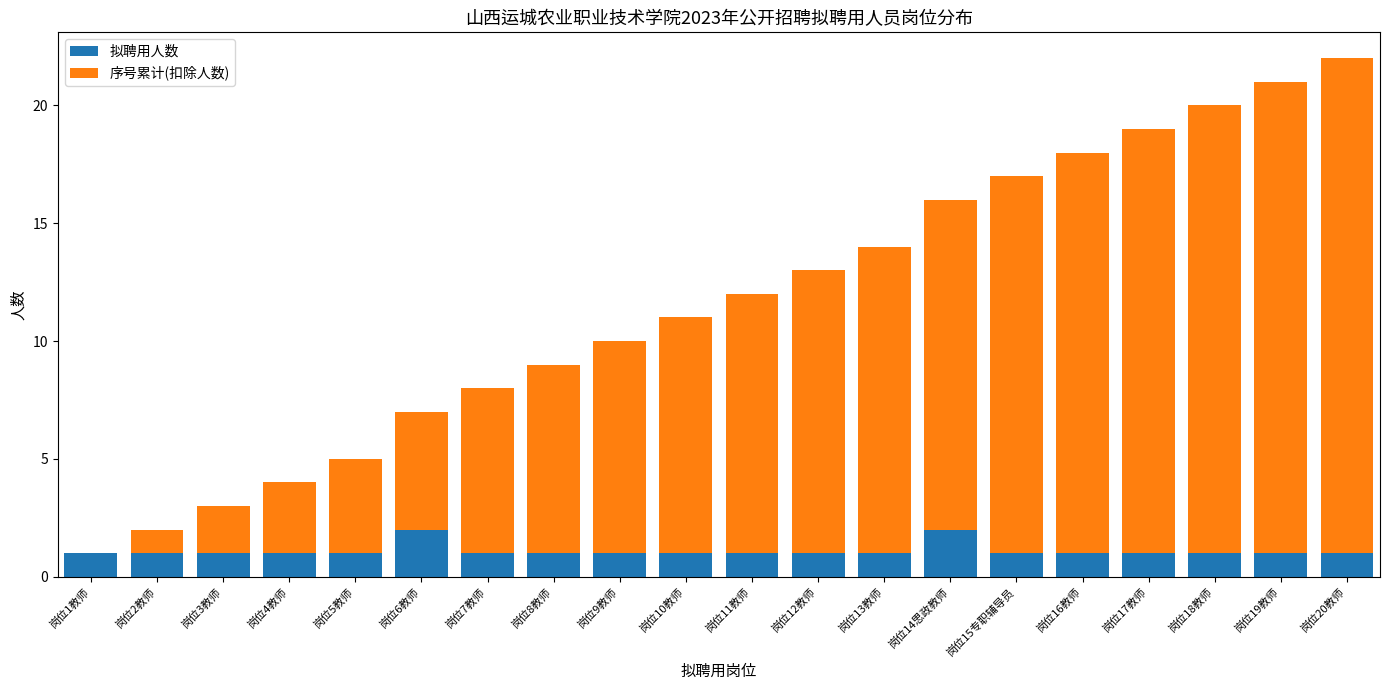

What is the sum of all 拟聘用人数 values?

22